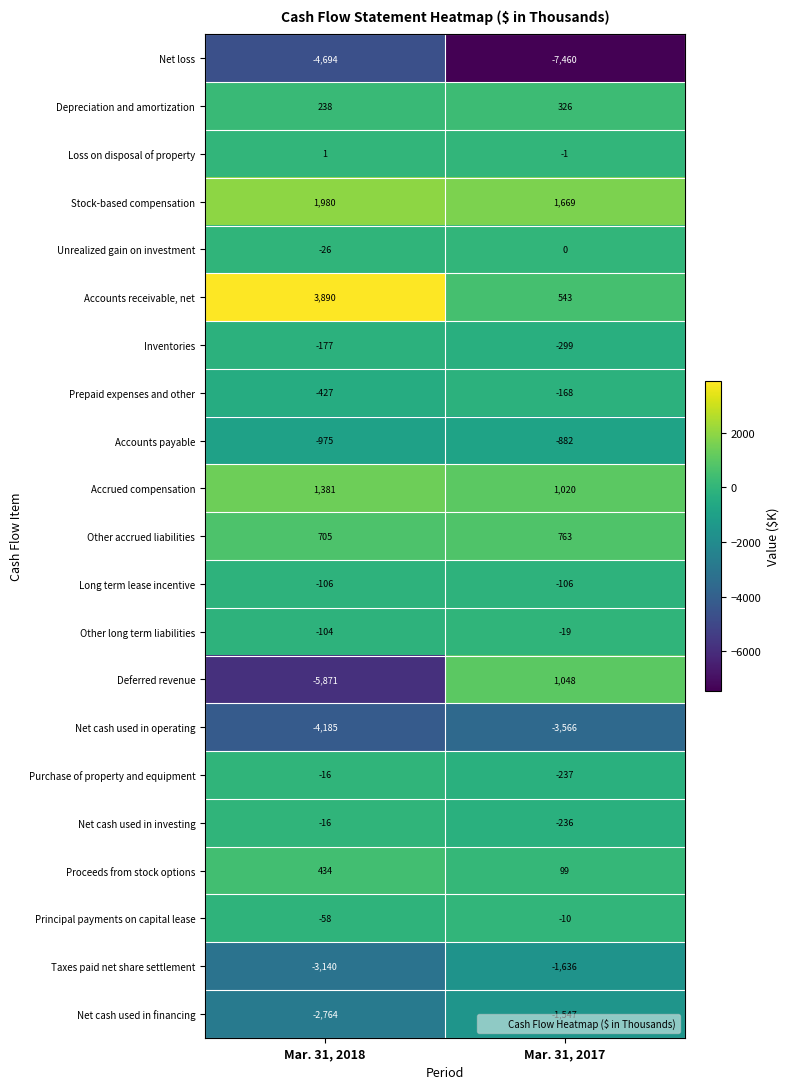

Which series changed the most between Mar. 31, 2018 and Mar. 31, 2017?

Deferred revenue